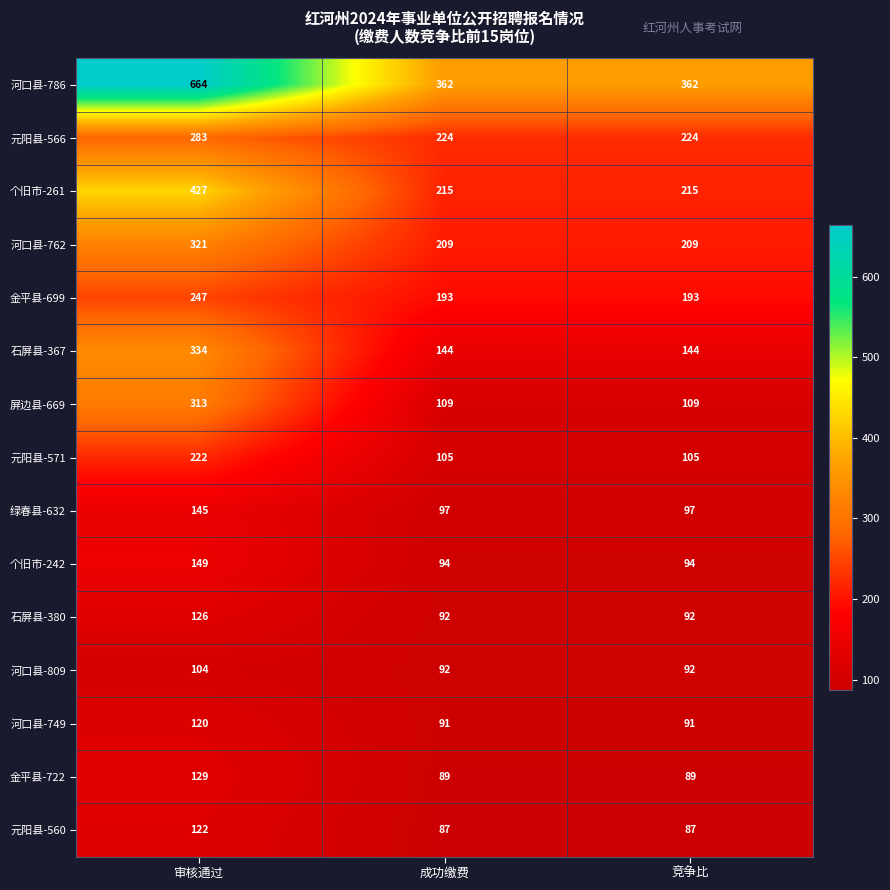

Which series has the widest spread of values?

河口县-786